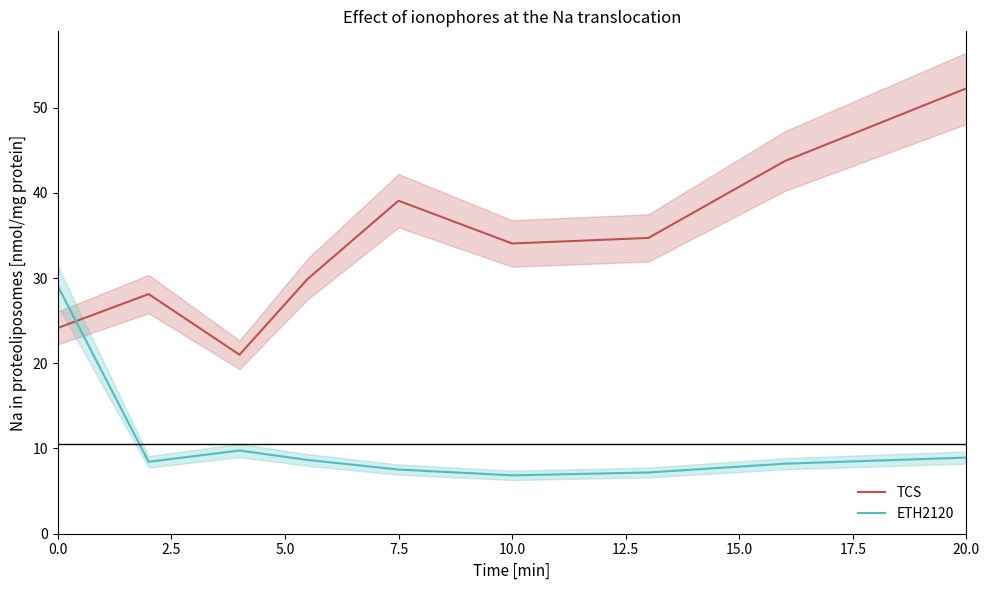

How many times do TCS and ETH2120 cross each other?

1